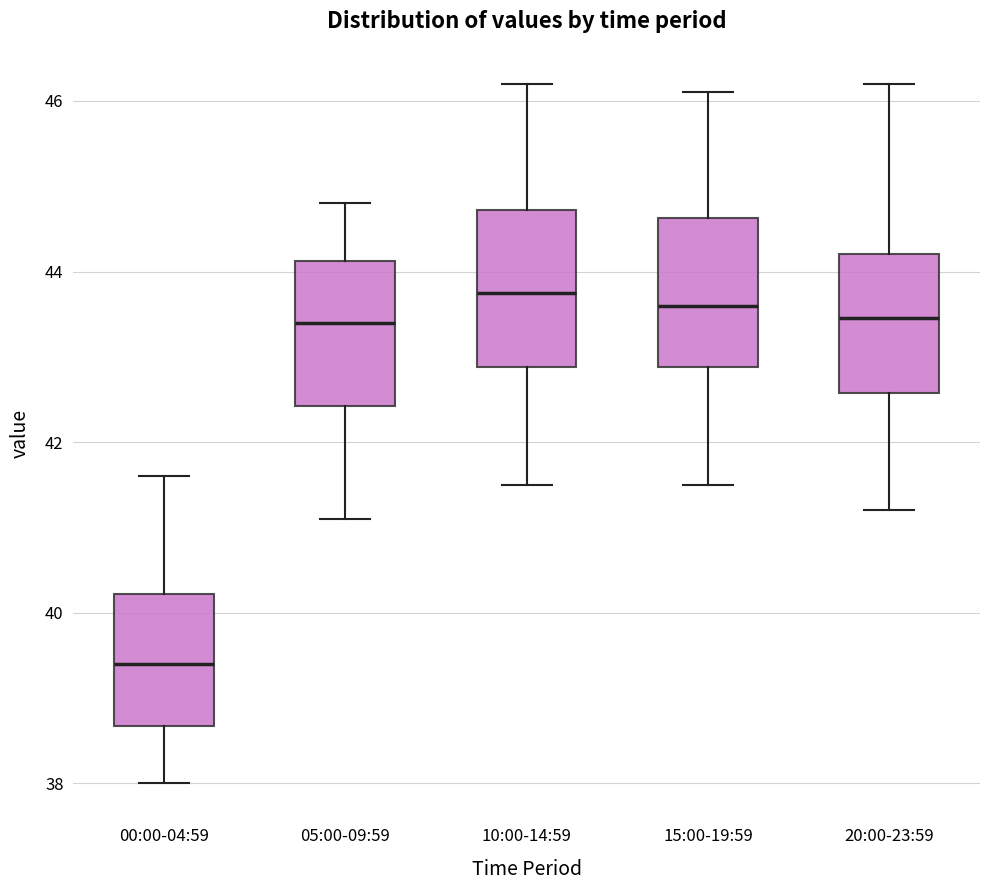

Reading left to right, read every box against the y-axis: the position of its median line, the range the box covers, and the ends of its whiskers. The values are not printed on the chart, so give them approximately, as read against the axis.

00:00-04:59: median 39.4, box 38.6 to 40.2, whiskers 38.0 to 41.6
05:00-09:59: median 43.4, box 42.4 to 44.2, whiskers 41.2 to 44.8
10:00-14:59: median 43.8, box 42.8 to 44.8, whiskers 41.6 to 46.2
15:00-19:59: median 43.6, box 42.8 to 44.6, whiskers 41.6 to 46.2
20:00-23:59: median 43.4, box 42.6 to 44.2, whiskers 41.2 to 46.2